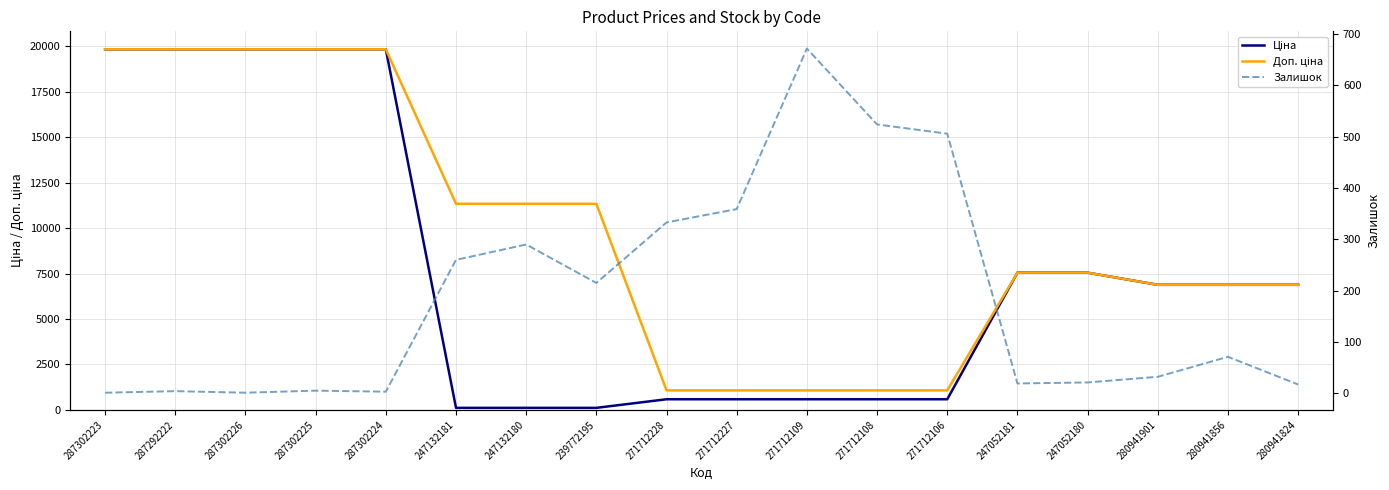

What is the difference between the Залишок values at 247052181 and 271712109?

653.0